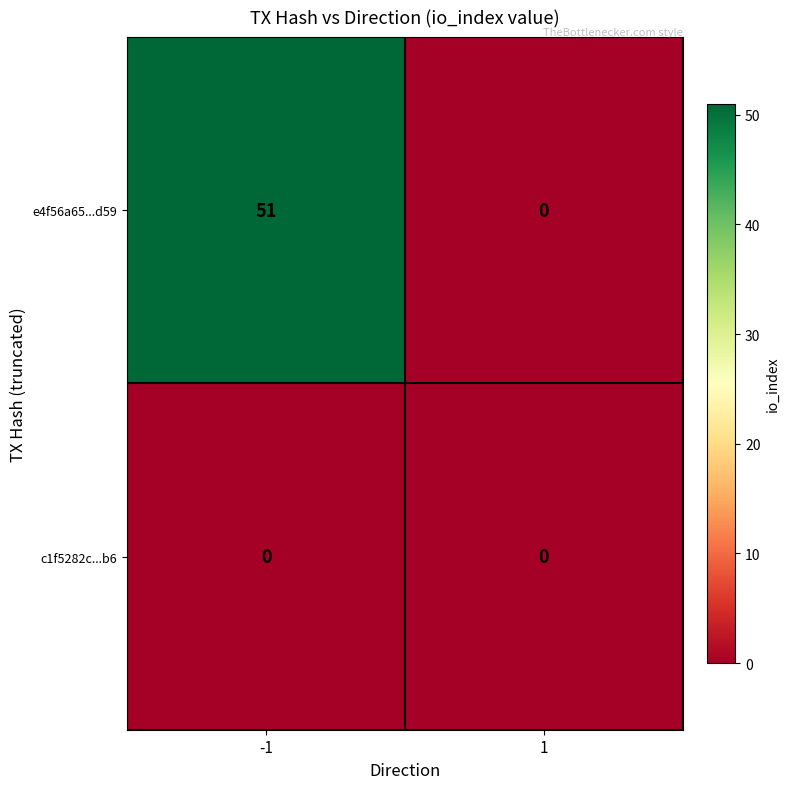

Is it true that e4f56a65...d59 equals 51 at -1?

True